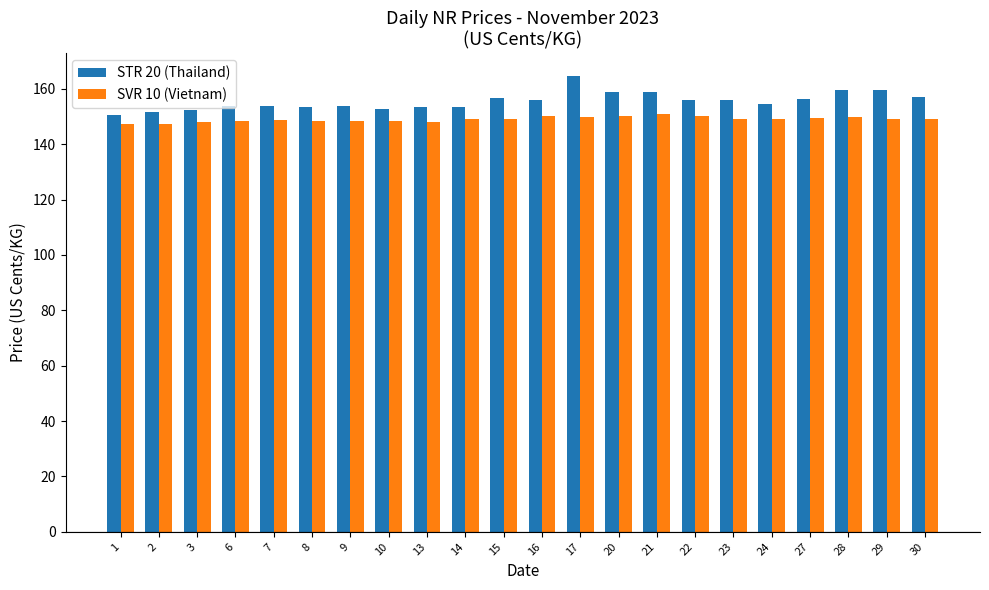

Is it true that STR 20 (Thailand) equals 158.7 at 21?

True